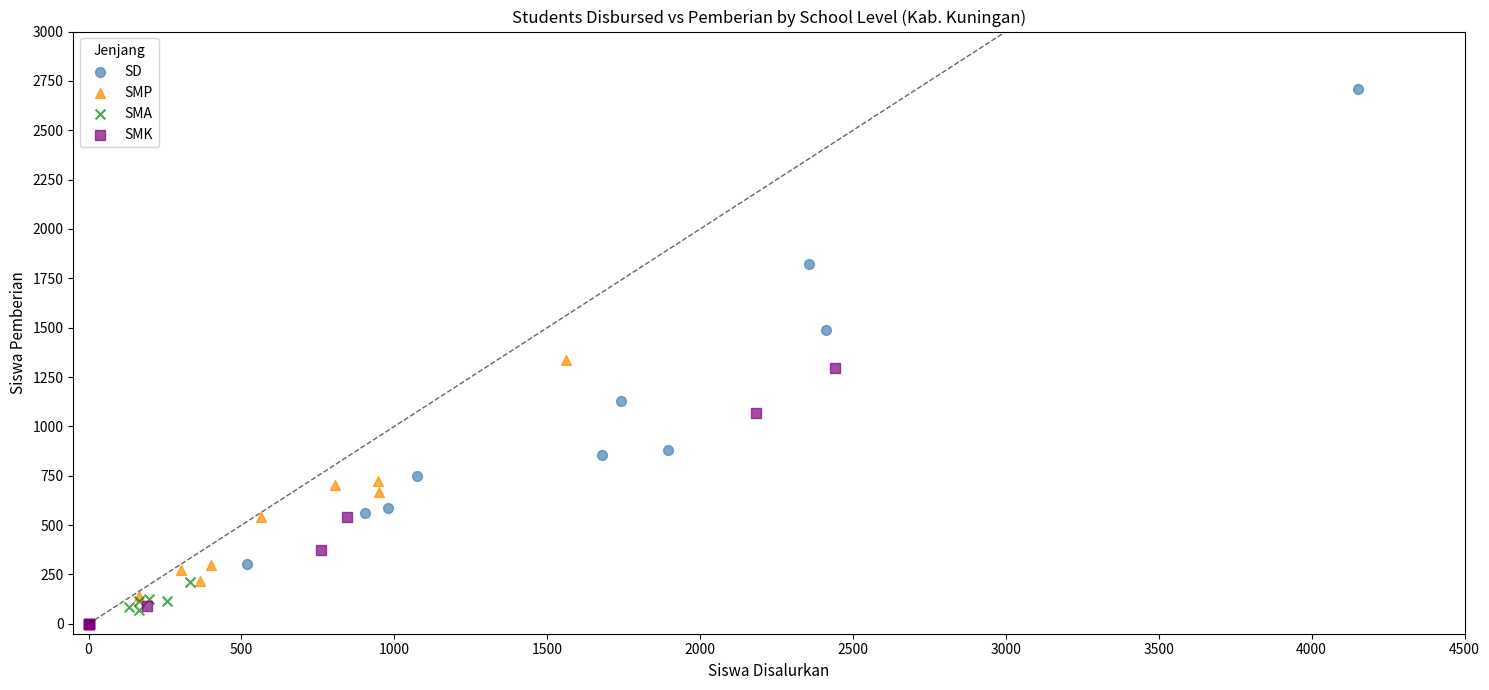

Which series has the widest spread of Y values?

SD